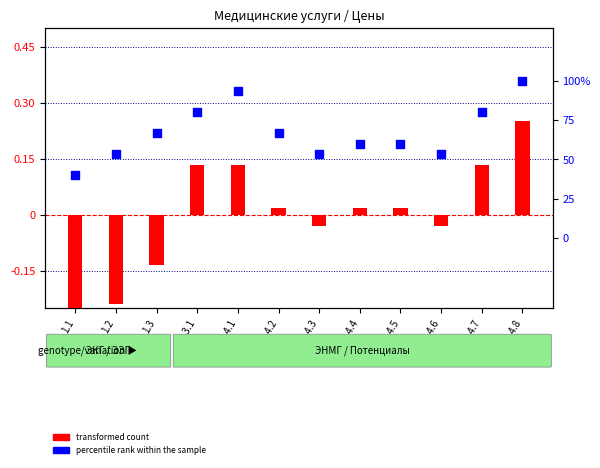

Is the value of transformed count at 1.4.6 greater than the value of percentile rank within the sample at 1.4.2?

No